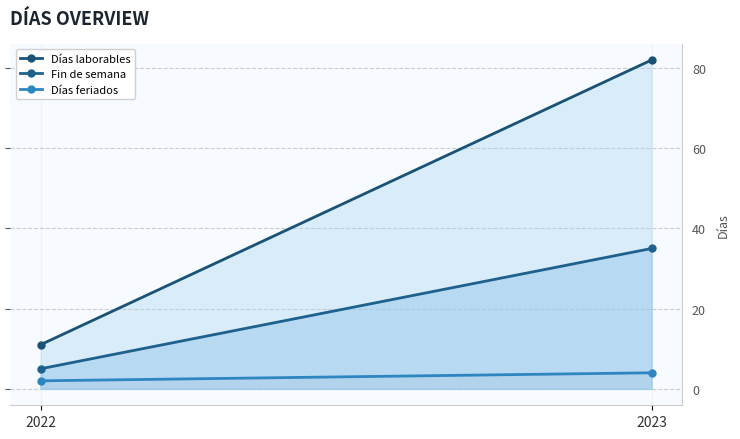

What is the minimum value shown in the chart?

2